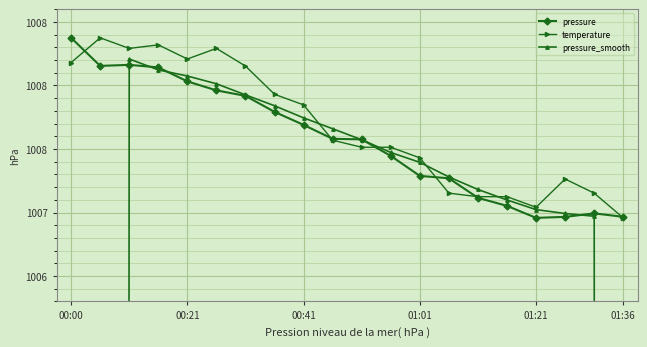

Where is pressure_smooth nearest to the value 756?

00:21